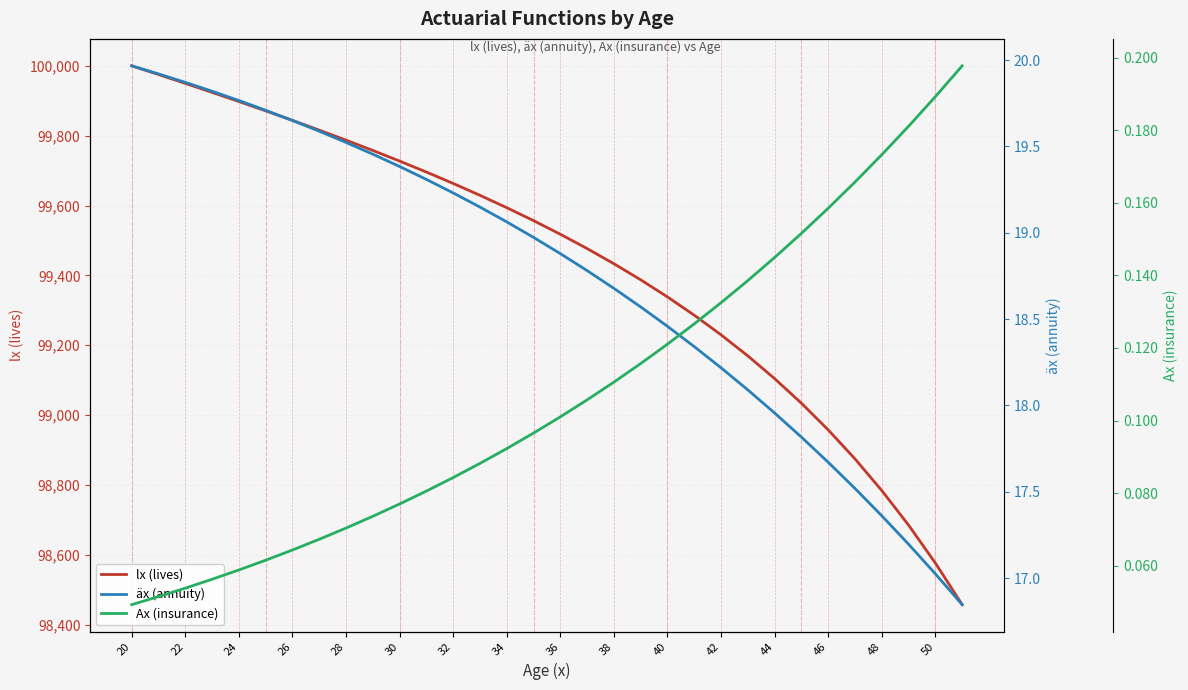

Reading left to right, transcribe all the data shown in this chart.

lx (lives): 100000.0	99975.0	99949.7	99924.0	99897.8	99871.1	99843.8	99815.9	99787.2	99757.7	99727.3	99695.8	99663.2	99629.3	99593.8	99556.7	99517.8	99476.7	99433.3	99387.3	99338.3	99285.9	99229.8	99169.4	99104.3	99033.9	98957.6	98874.5	98783.9	98684.9	98576.4	98457.2
äx (annuity): 20.0	19.9	19.9	19.8	19.8	19.7	19.6	19.6	19.5	19.5	19.4	19.3	19.2	19.1	19.1	19.0	18.9	18.8	18.7	18.6	18.5	18.3	18.2	18.1	18.0	17.8	17.7	17.5	17.4	17.2	17.0	16.8
Ax (insurance): 0.0	0.1	0.1	0.1	0.1	0.1	0.1	0.1	0.1	0.1	0.1	0.1	0.1	0.1	0.1	0.1	0.1	0.1	0.1	0.1	0.1	0.1	0.1	0.1	0.1	0.2	0.2	0.2	0.2	0.2	0.2	0.2